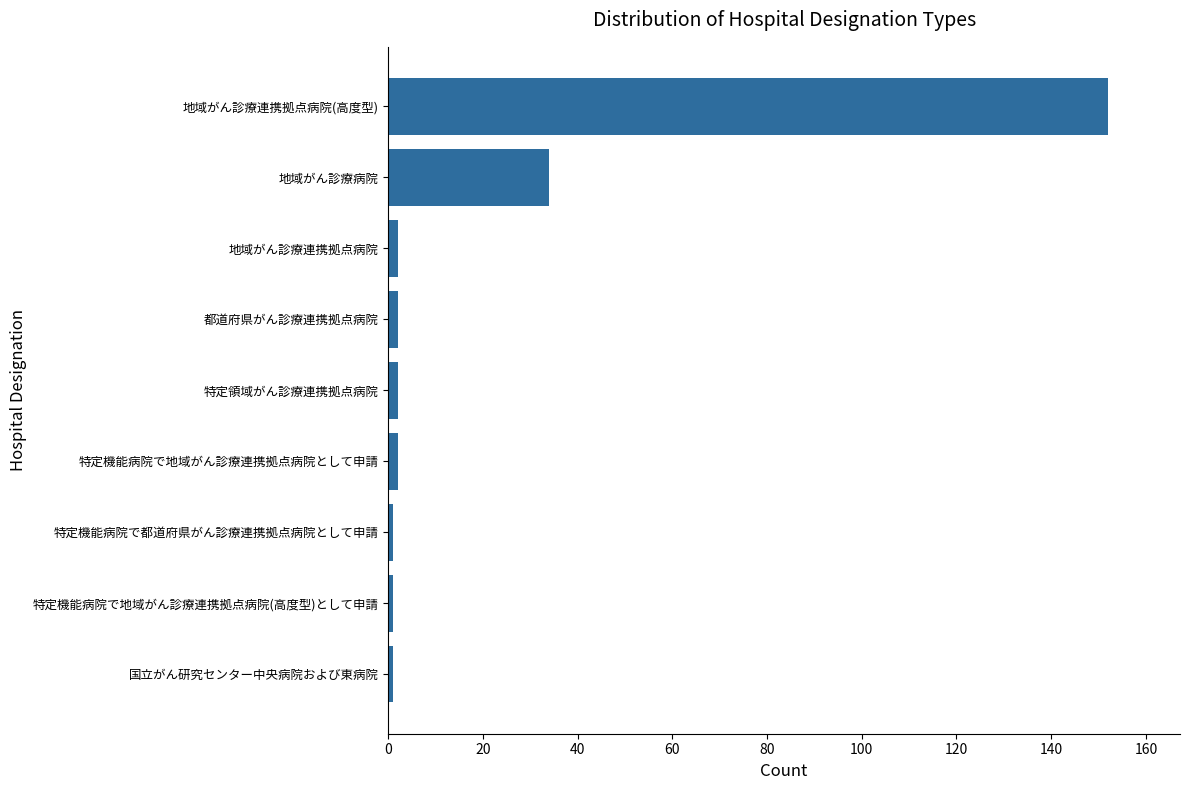

Reading top to bottom, what are all the values shown in this chart?

地域がん診療連携拠点病院(高度型)=152	地域がん診療病院=34	地域がん診療連携拠点病院=2	都道府県がん診療連携拠点病院=2	特定領域がん診療連携拠点病院=2	特定機能病院で地域がん診療連携拠点病院として申請=2	特定機能病院で都道府県がん診療連携拠点病院として申請=1	特定機能病院で地域がん診療連携拠点病院(高度型)として申請=1	国立がん研究センター中央病院および東病院=1